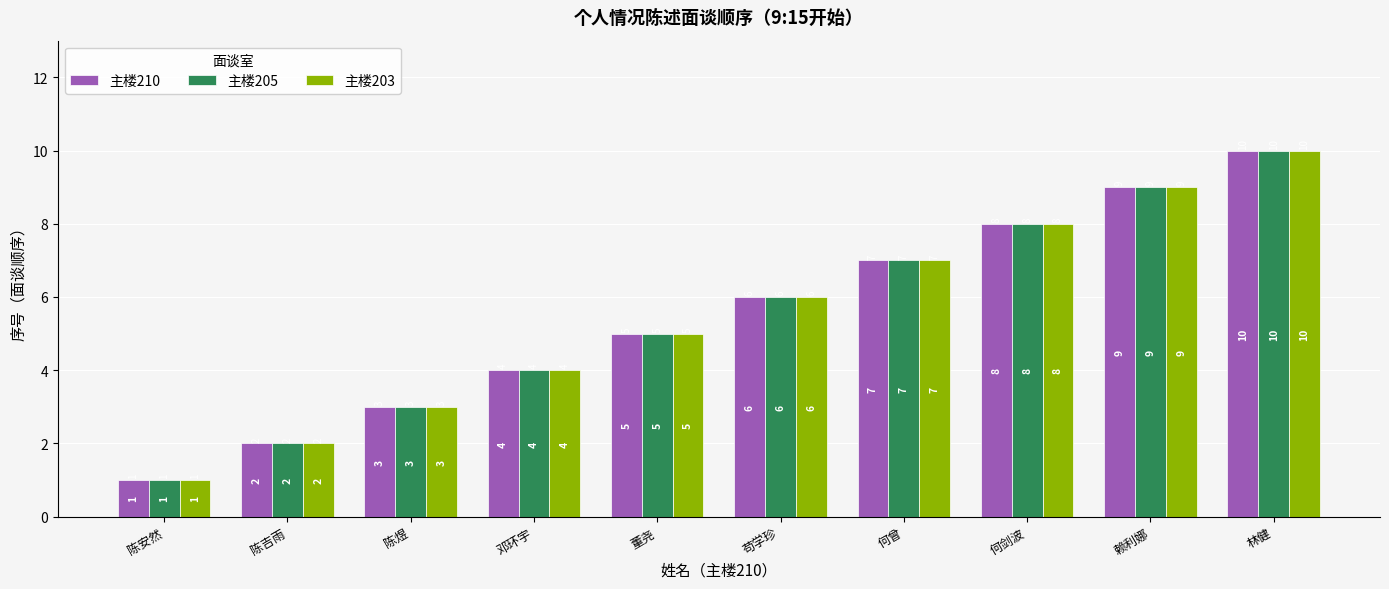

Which category has the lowest value in the 主楼205 series?

陈安然